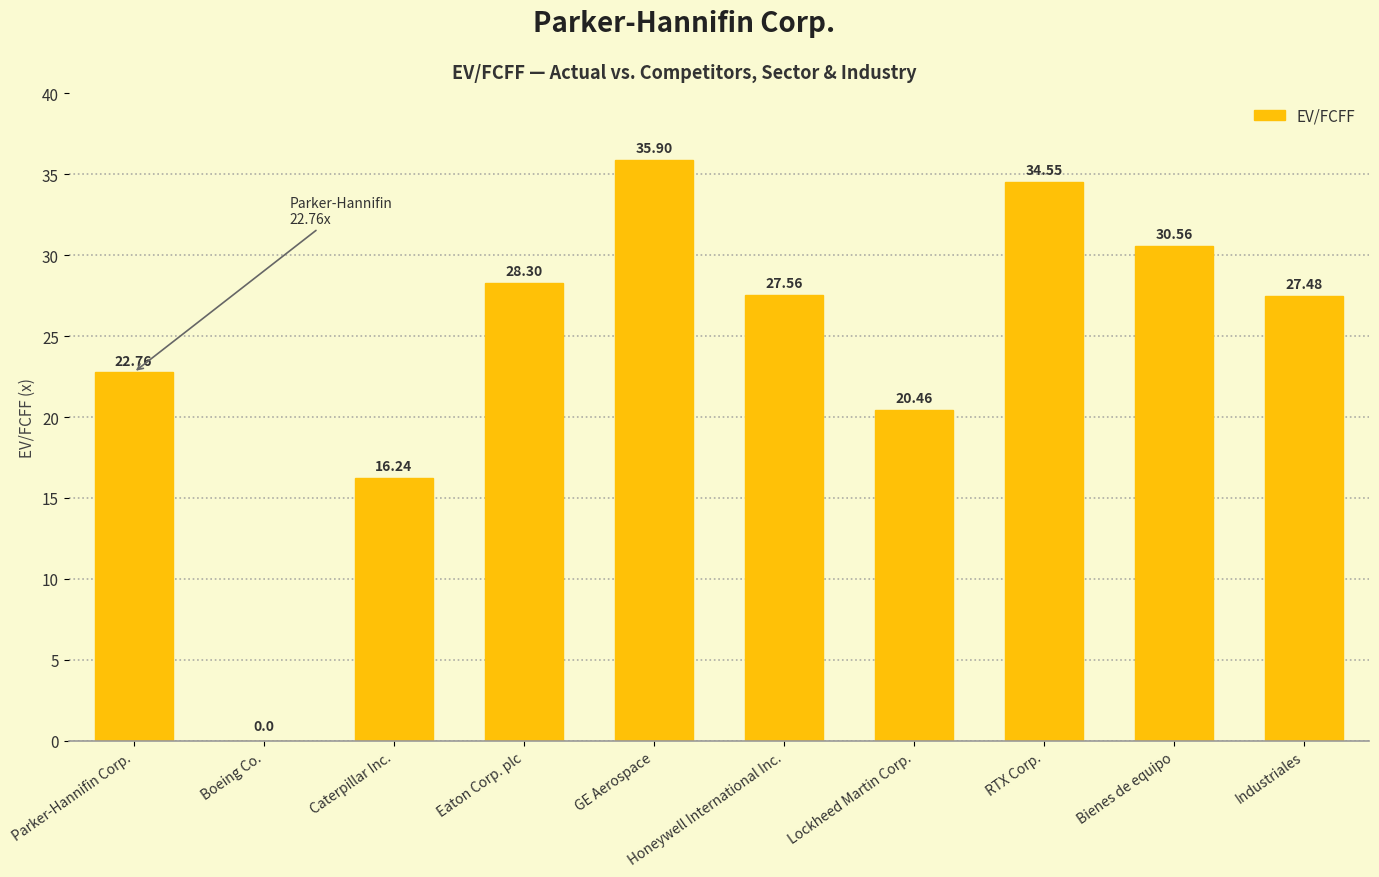

What is the approximate value at Eaton Corp. plc?

28.3